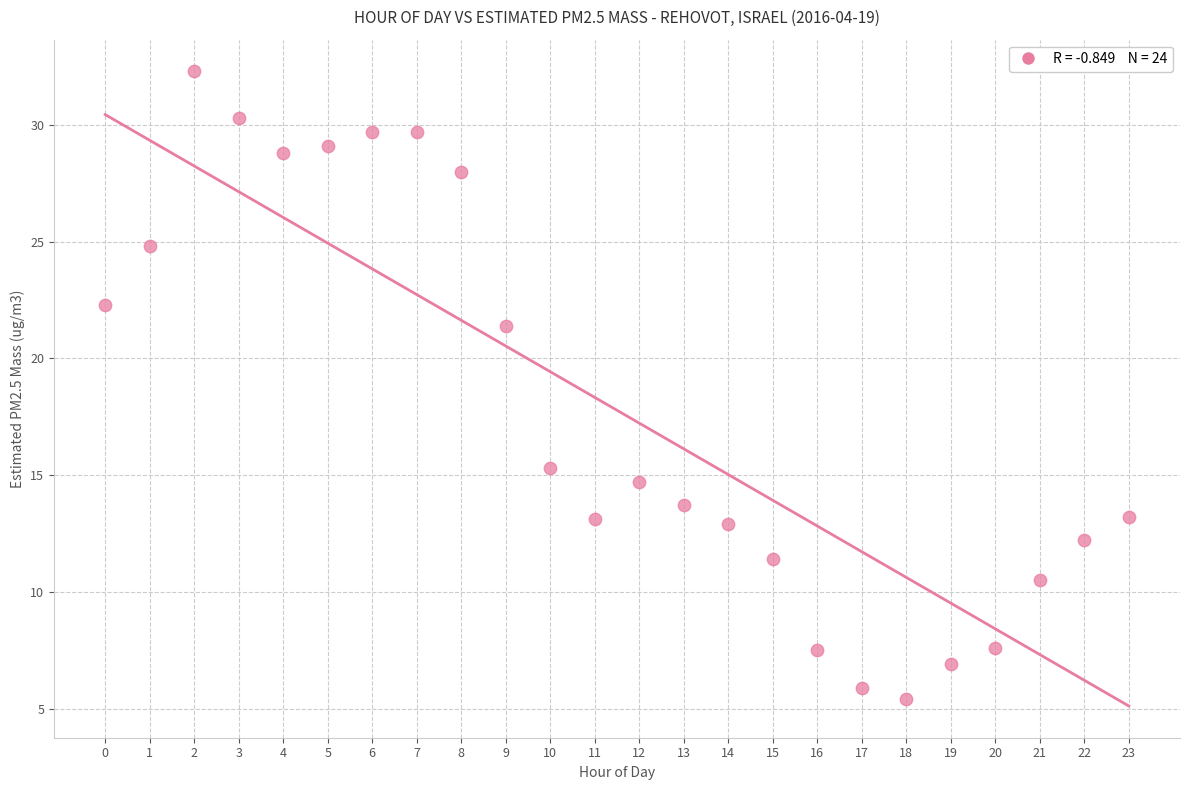

What Y value in the scatter plot is closest to 18?

15.3